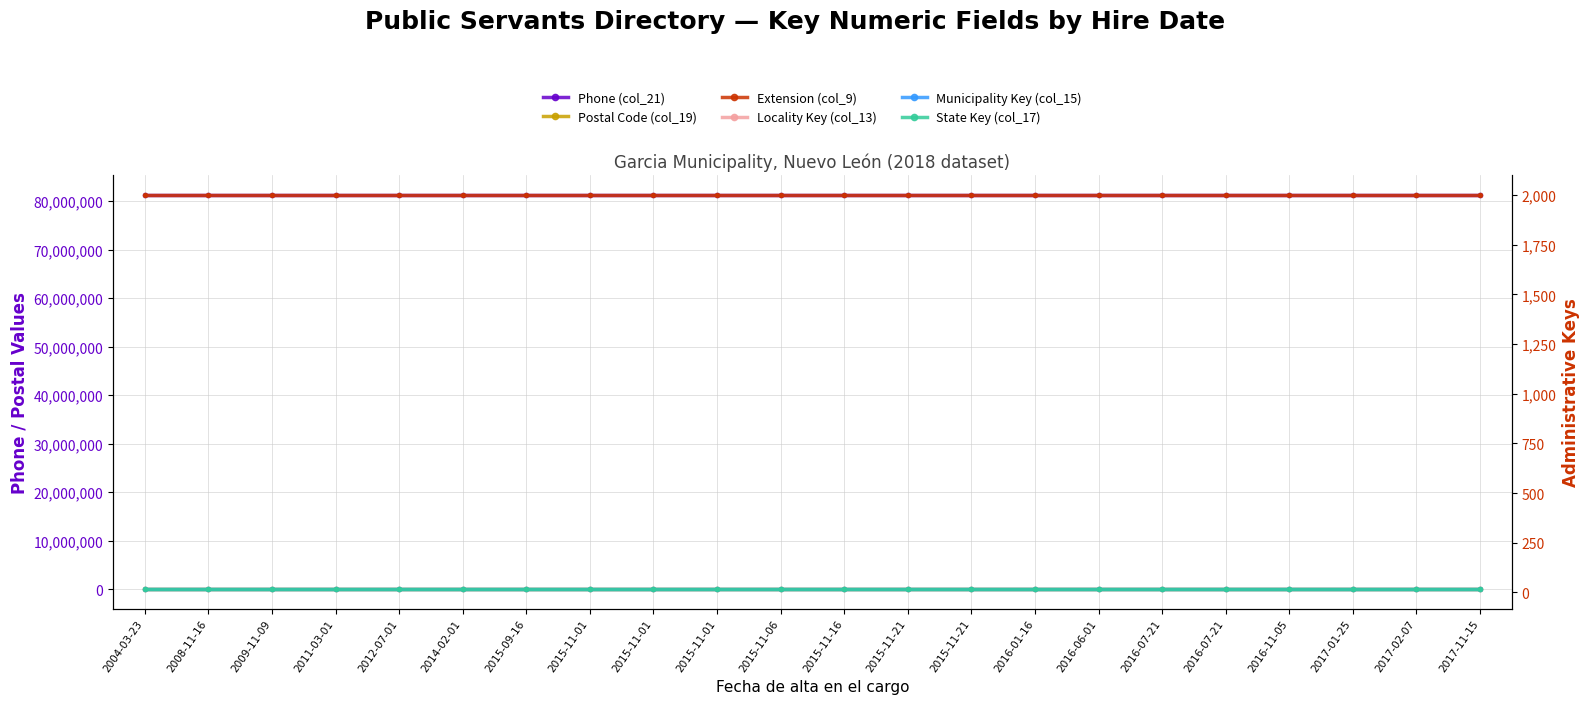

Is the value of State Key (col_17) at 2014-02-01 greater than the value of Phone (col_21) at 2004-03-23?

No